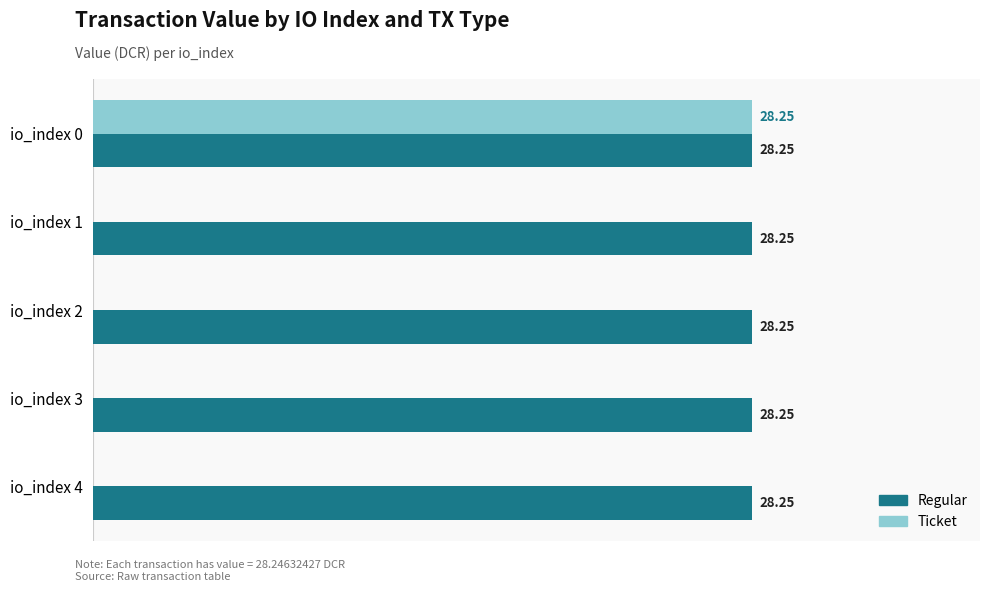

Is the value of Regular at io_index 0 greater than the value of Ticket at io_index 2?

Yes